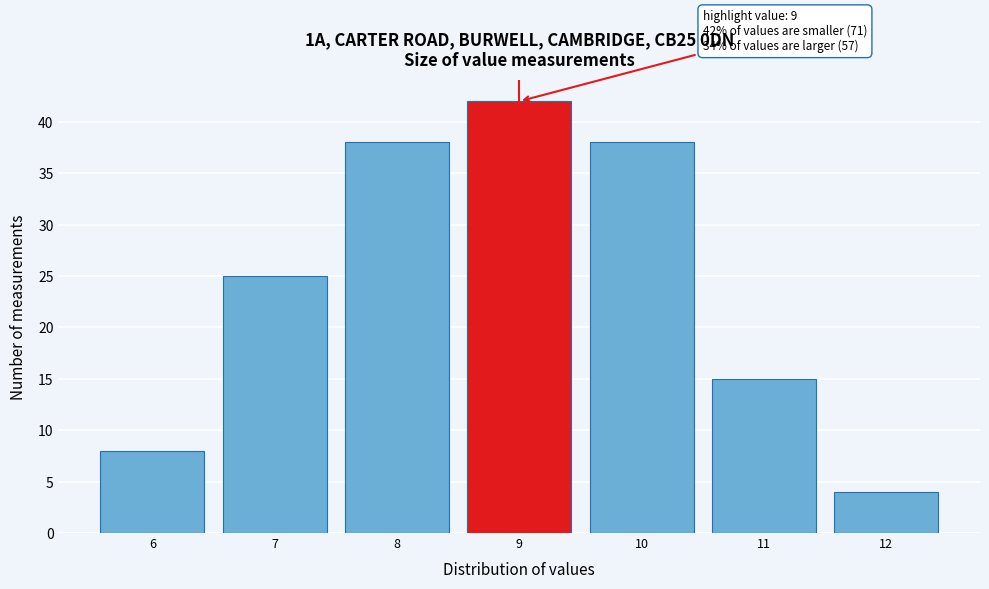

Which range on the x-axis has the tallest bar?

8.5 to 9.5